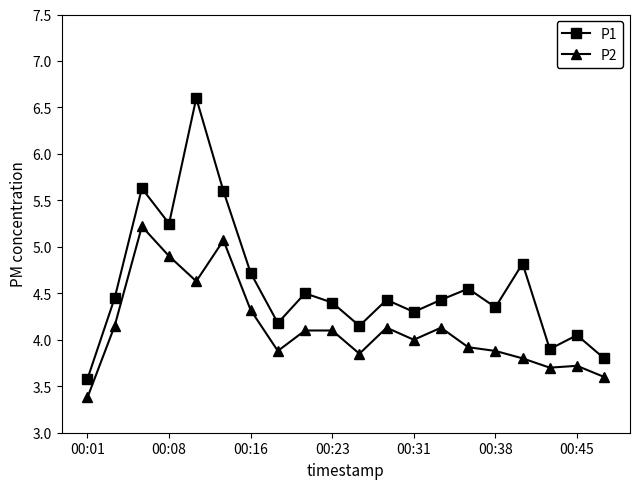

How many interior local peaks does the P1 series have?

7